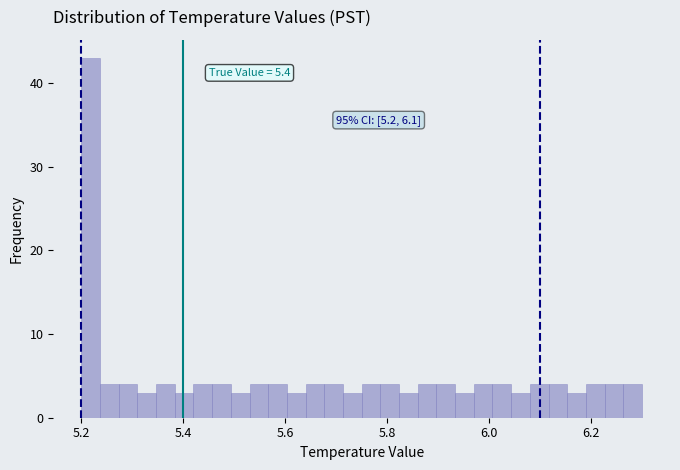

Read against the x-axis, roughly where is the centre of the tallest bar?

5.22